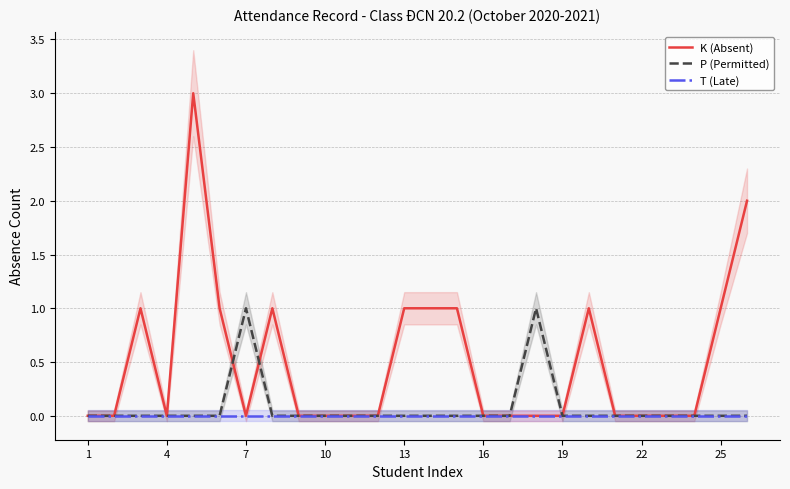

How many categories are shown in the chart?

26